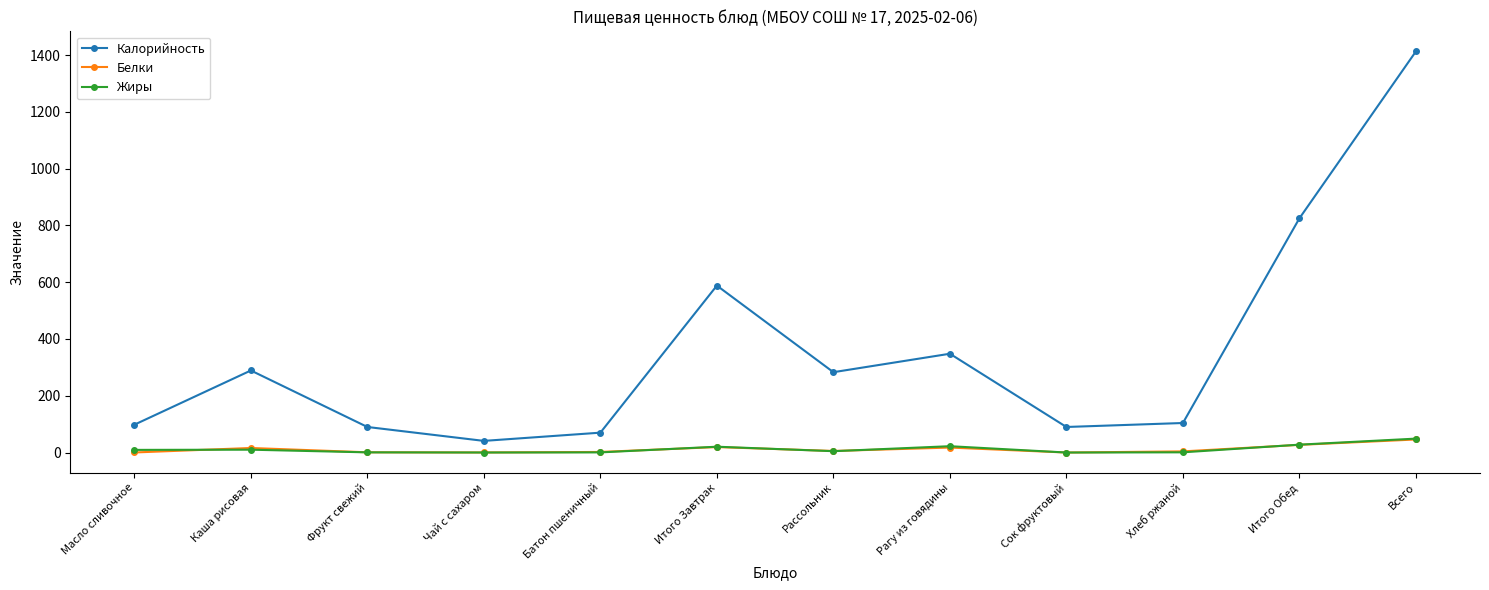

What are all the series names shown in the legend?

Калорийность, Белки, Жиры